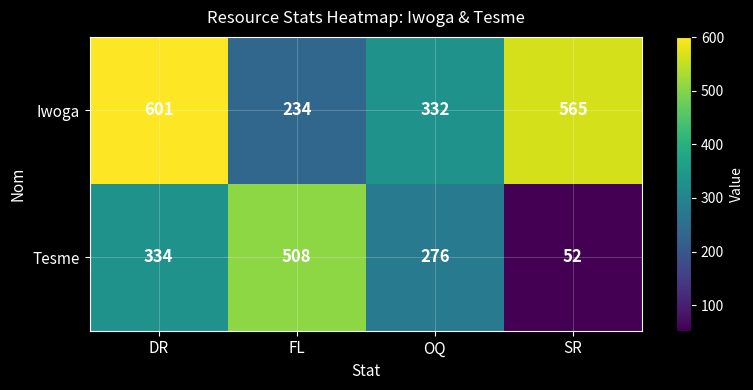

Is it true that Iwoga equals 234 at FL?

True